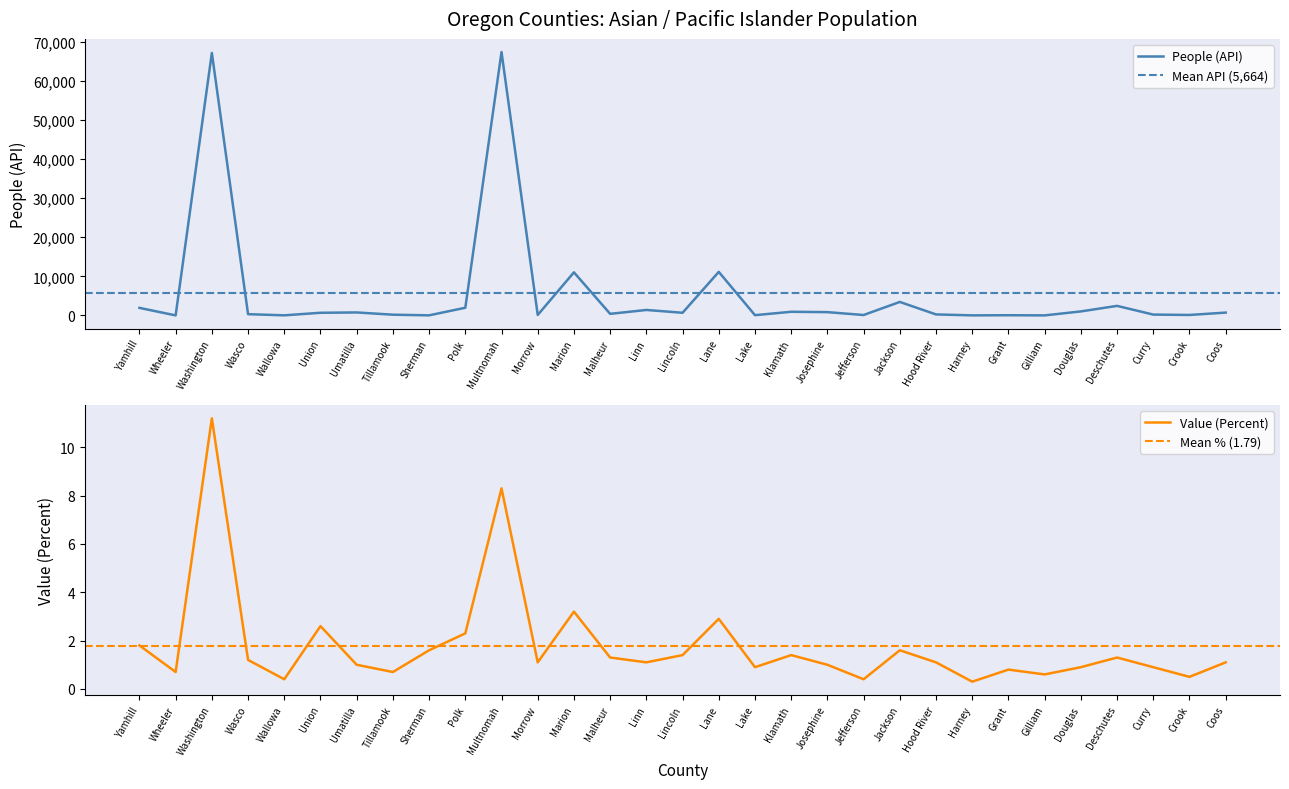

What is the lowest value of the Value (Percent) series?

0.3